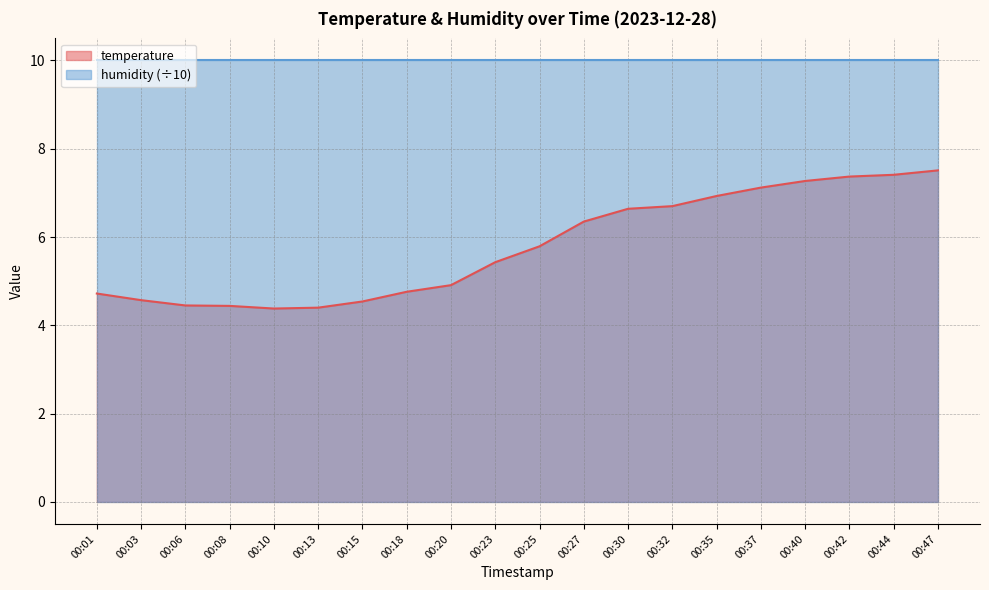

Where is the data nearest to the value 5?

00:20